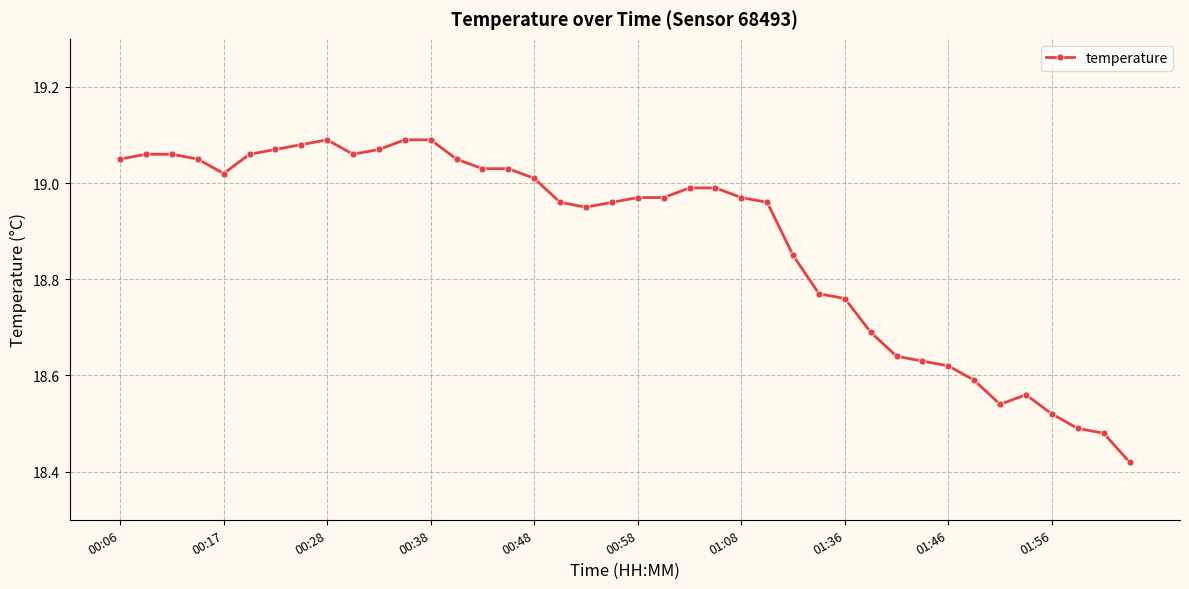

True or false: the data has more than 0 interior local peaks.

True